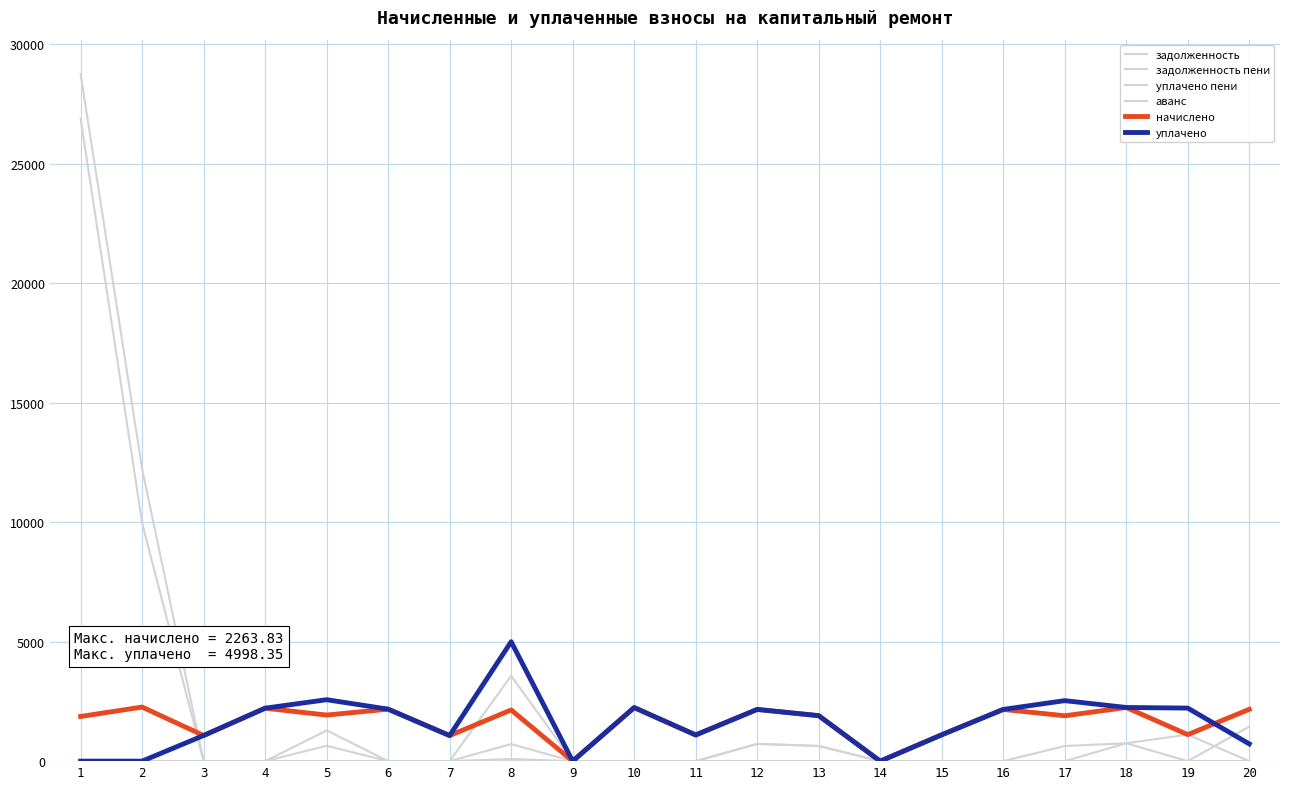

What is the maximum value shown in the chart?

28754.7